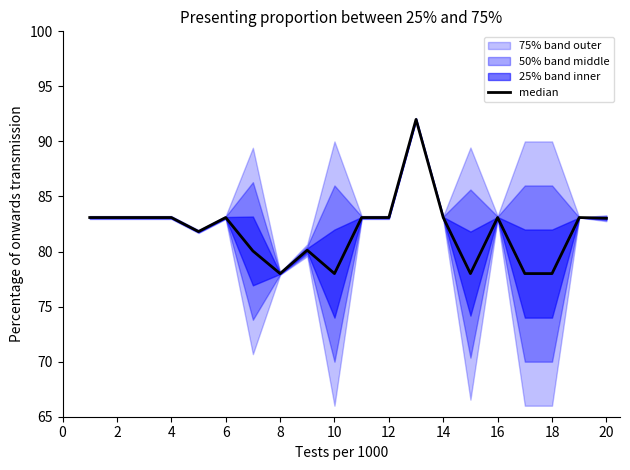

What is the value of the 1st point from the left?

83.1